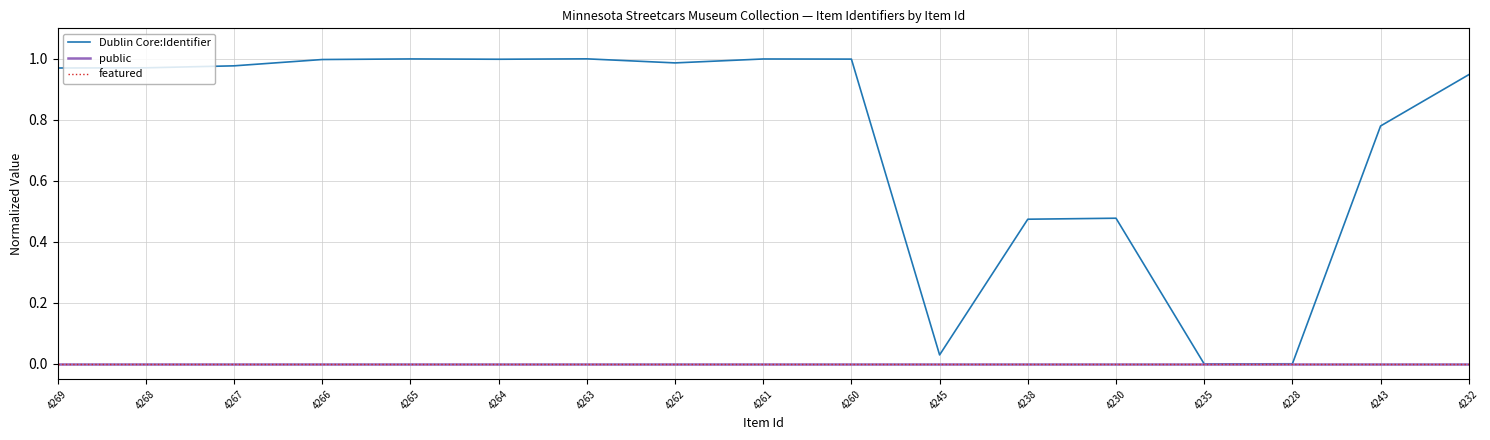

True or false: featured and Dublin Core:Identifier cross at least once.

False